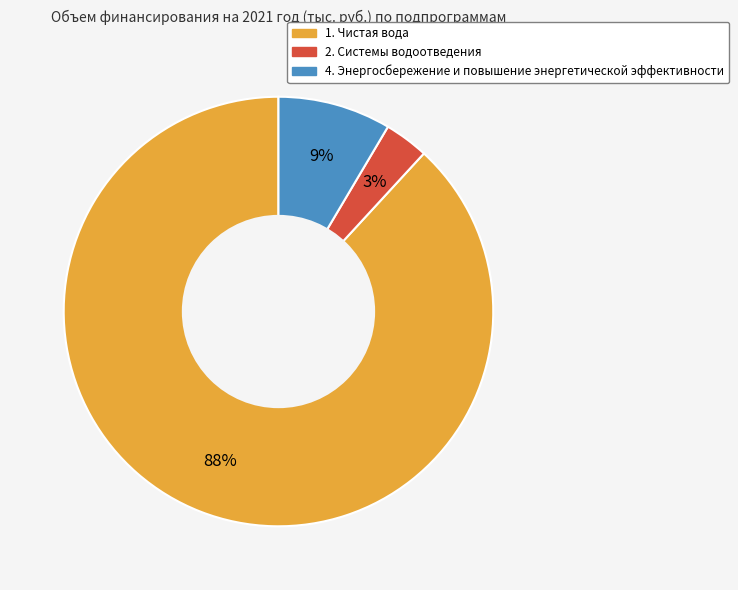

What percentage is the 4. Энергосбережение и повышение энергетической эффективности slice, to the nearest percent?

9%